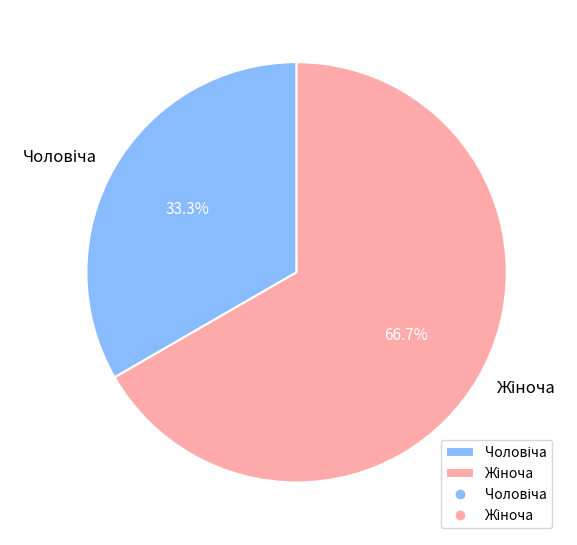

Does any single category account for the majority?

Yes